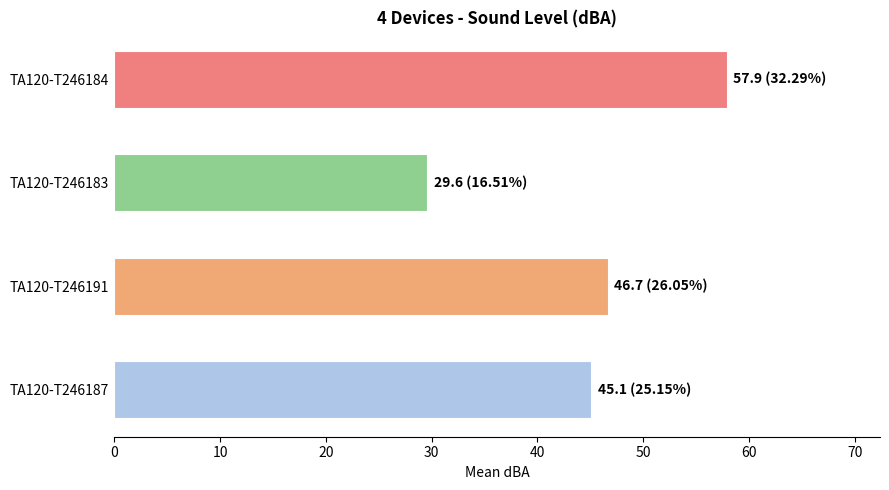

Which category has the highest value across all series?

TA120-T246184